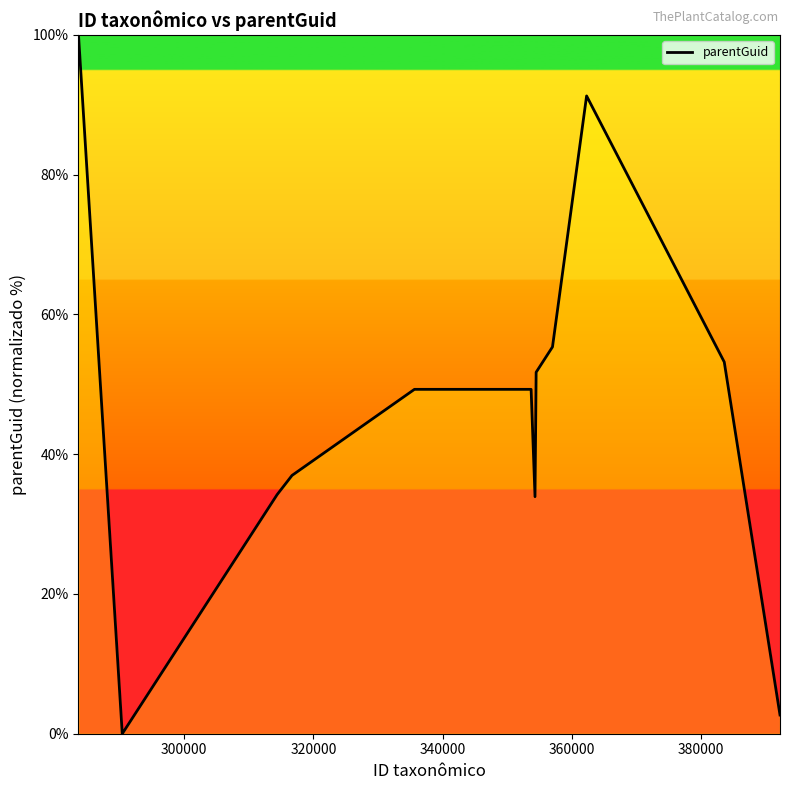

What is the maximum value shown in the chart?

100.0